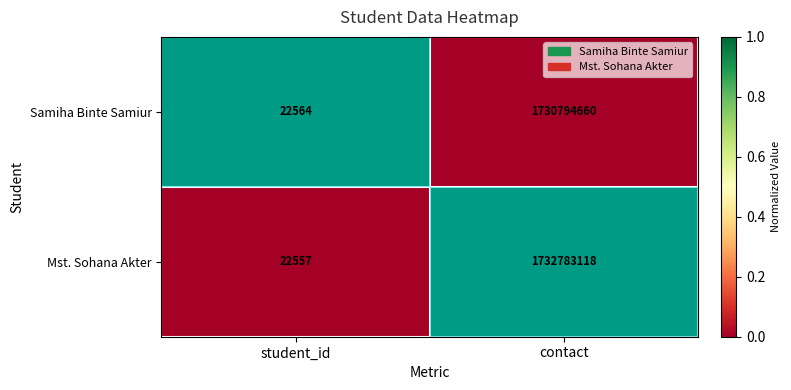

Which series has the largest total across all categories?

Mst. Sohana Akter